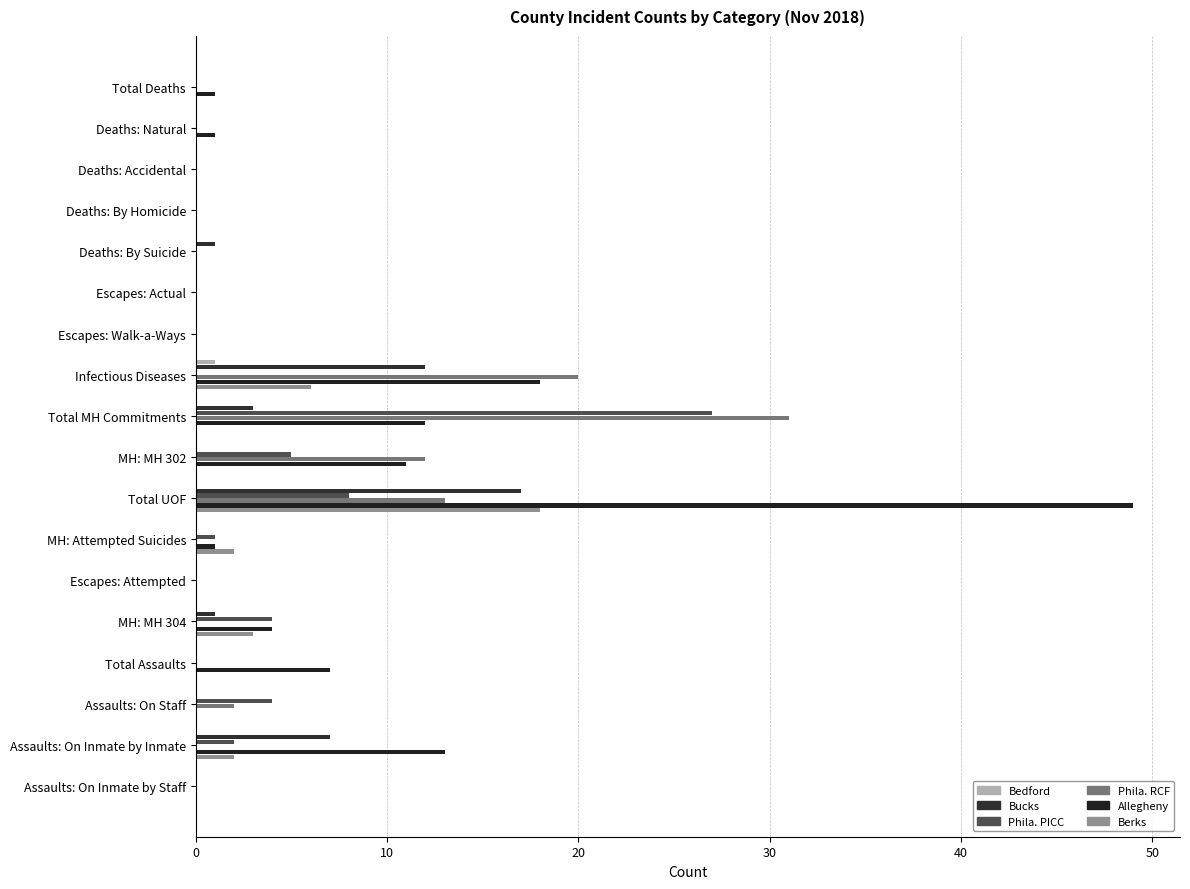

Count the number of data series in this chart.

6